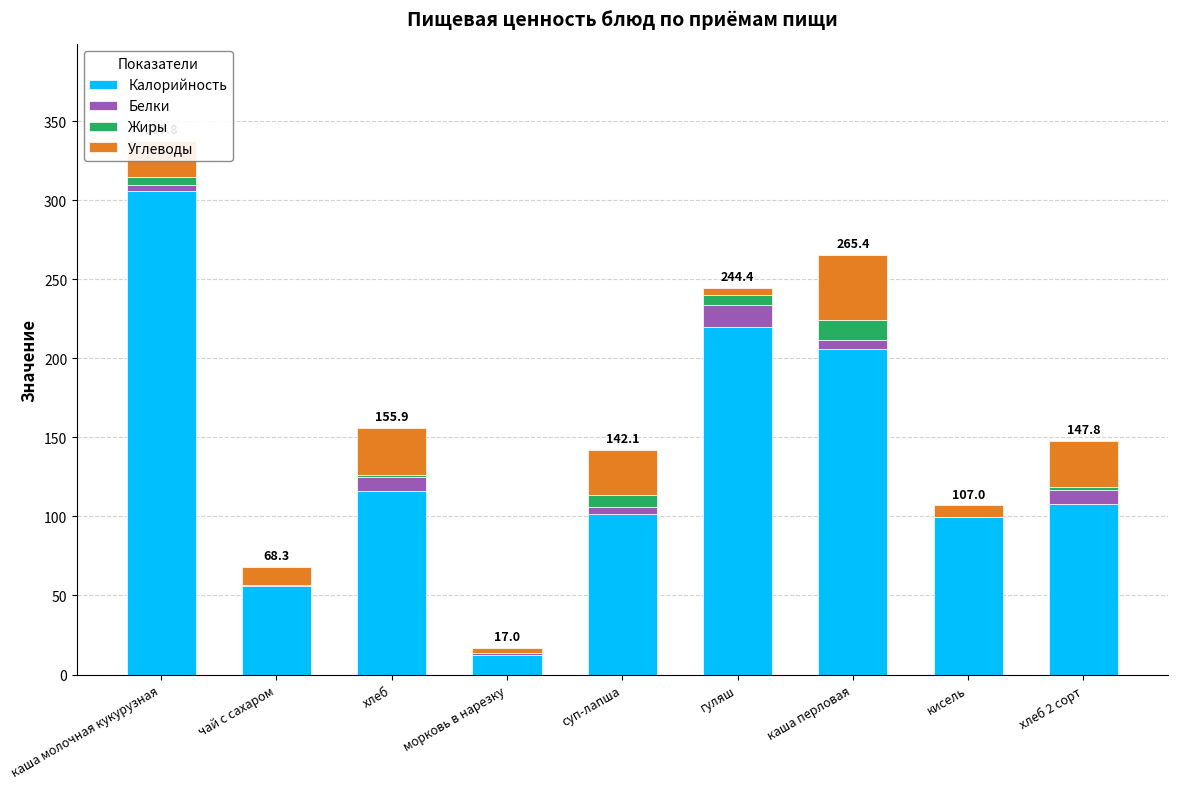

At which label does Калорийность reach its peak?

каша молочная кукурузная